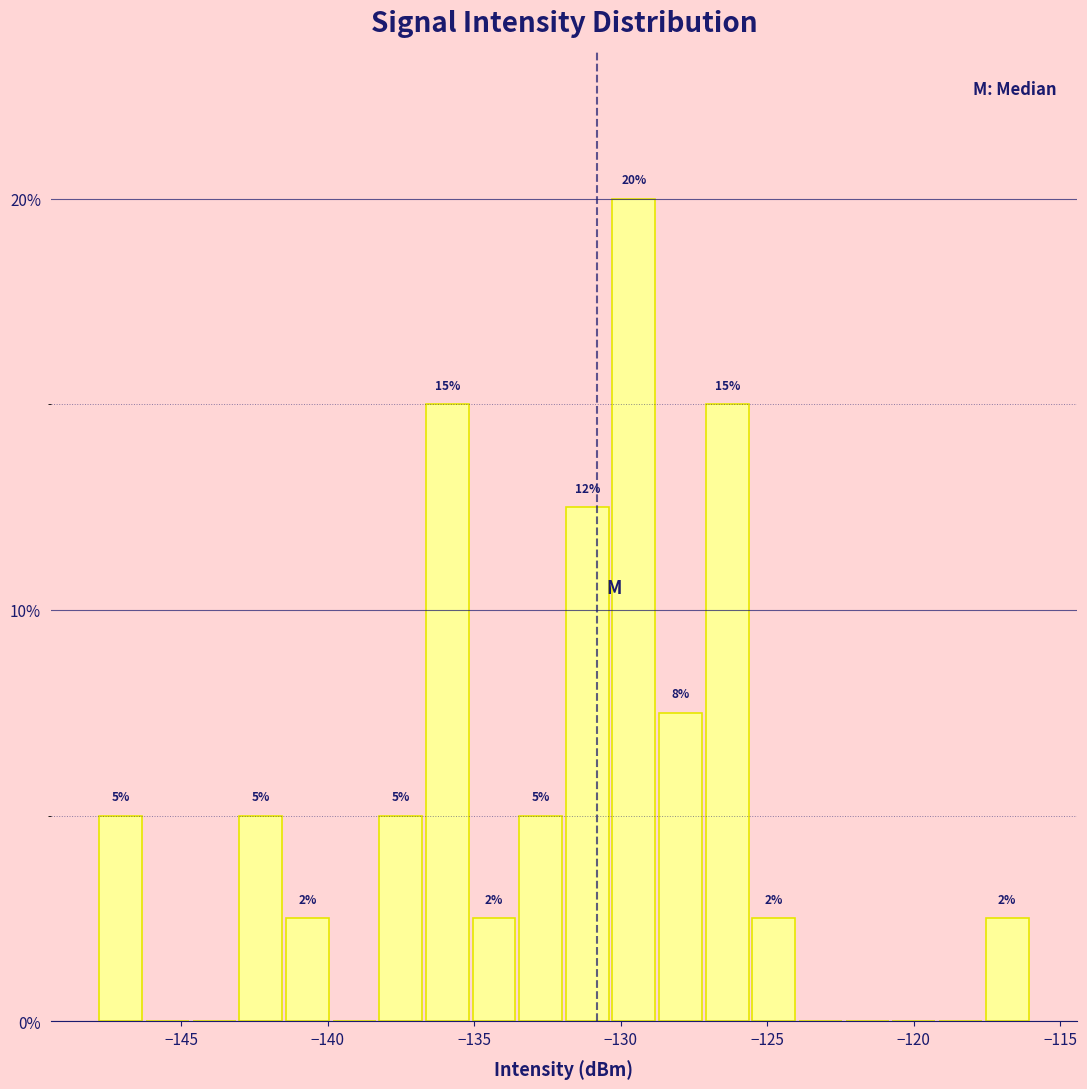

Around what value on the x-axis is the tallest bar? Give the approximate position of its centre, as read against the axis.

-129.5